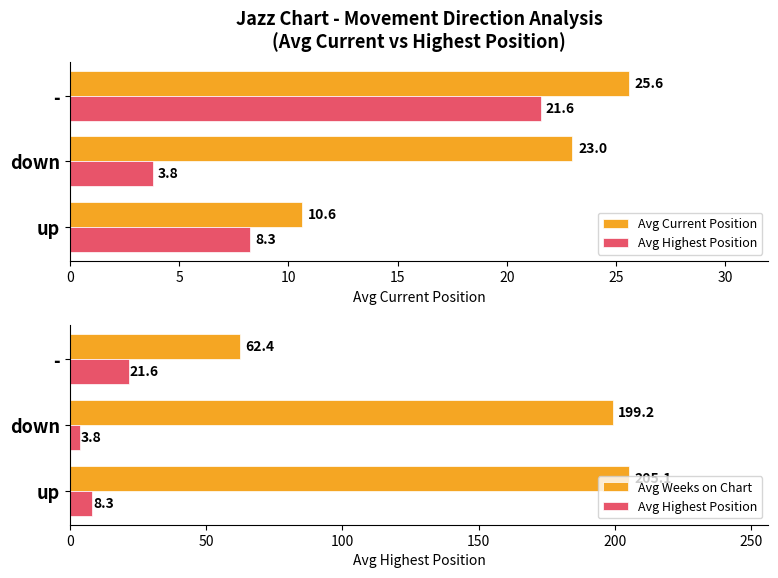

How many groups of bars are there?

3